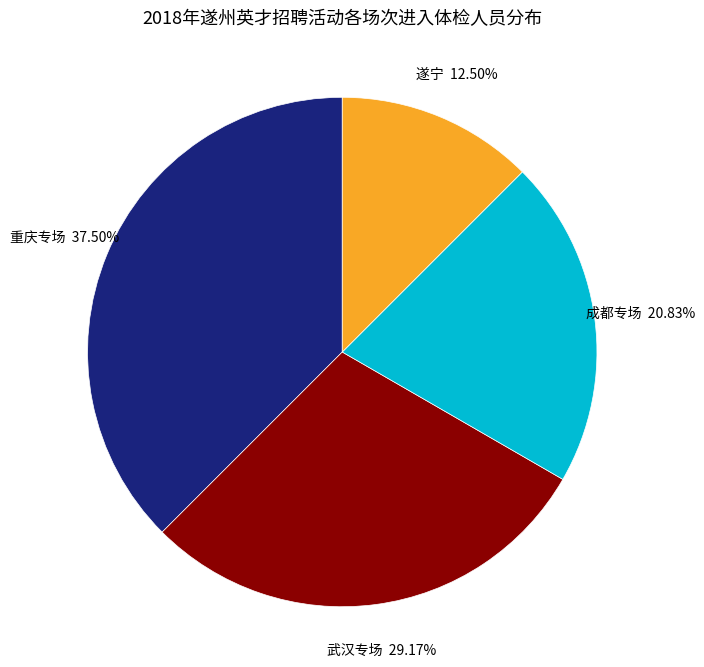

What is the ratio of the value at 重庆专场 to the value at 武汉专场?

1.3